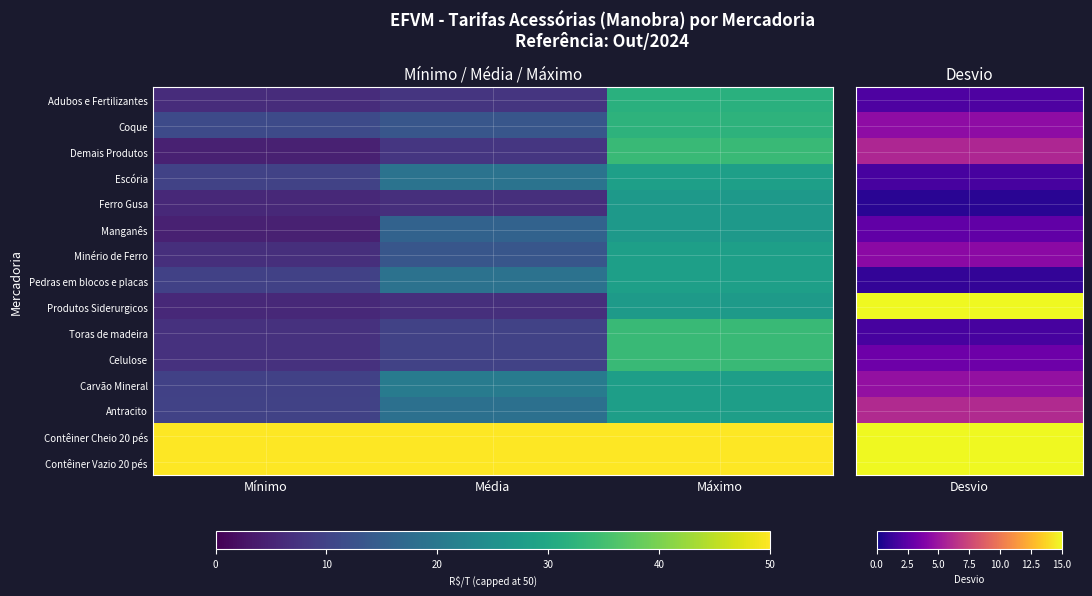

Reading right to left, transcribe all the data shown in this chart.

Adubos e Fertilizantes: Máximo=31.8	Média=7.7	Mínimo=6.3
Coque: Máximo=32.4	Média=13.4	Mínimo=11.3
Demais Produtos: Máximo=33.9	Média=7.9	Mínimo=4.5
Escória: Máximo=28.2	Média=19.0	Mínimo=9.9
Ferro Gusa: Máximo=26.8	Média=6.8	Mínimo=5.7
Manganês: Máximo=26.8	Média=15.7	Mínimo=4.5
Minério de Ferro: Máximo=28.2	Média=13.3	Mínimo=6.7
Pedras em blocos e placas: Máximo=28.2	Média=18.9	Mínimo=9.7
Produtos Siderurgicos: Máximo=27.3	Média=6.7	Mínimo=5.7
Toras de madeira: Máximo=33.9	Média=10.0	Mínimo=7.2
Celulose: Máximo=33.9	Média=10.0	Mínimo=7.2
Carvão Mineral: Máximo=28.1	Média=20.9	Mínimo=9.7
Antracito: Máximo=28.1	Média=18.4	Mínimo=9.9
Contêiner Cheio 20 pés: Máximo=50.0	Média=50.0	Mínimo=50.0
Contêiner Vazio 20 pés: Máximo=50.0	Média=50.0	Mínimo=50.0